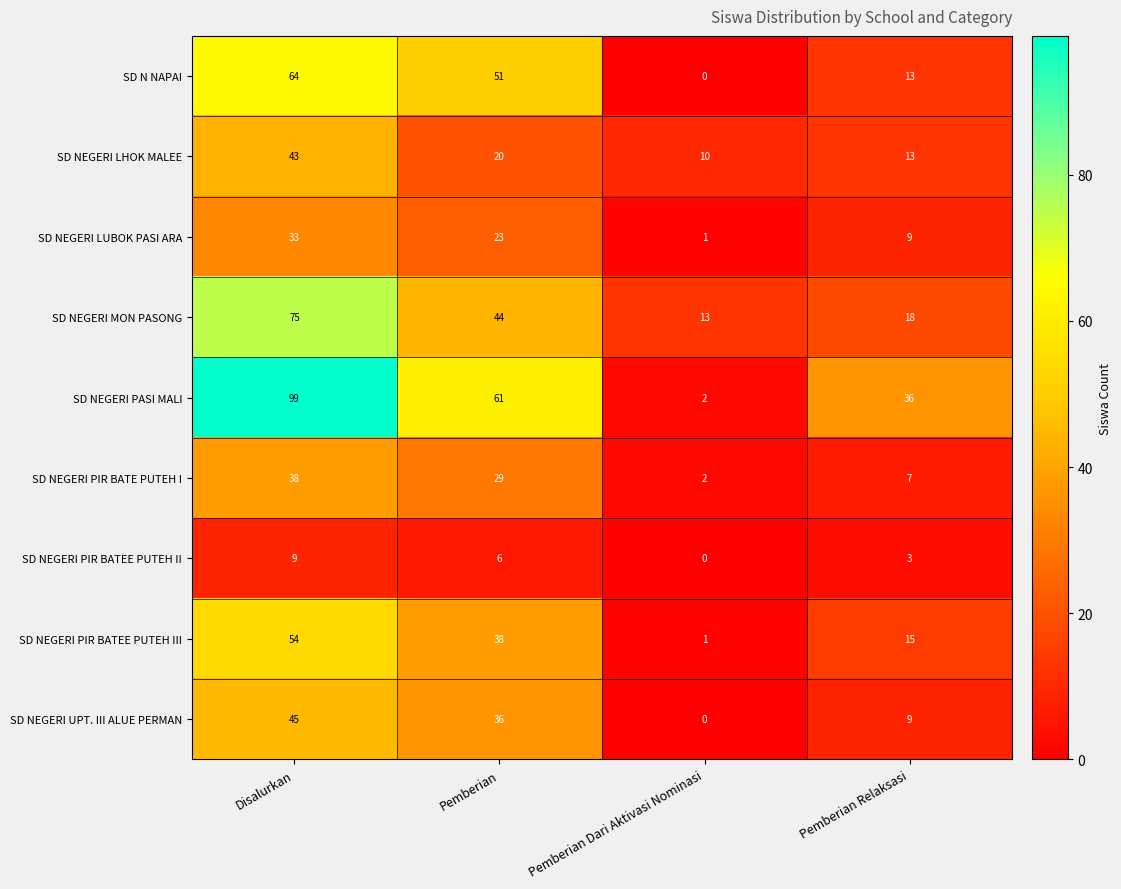

Rank the series at Pemberian from highest to lowest value.

SD NEGERI PASI MALI, SD N NAPAI, SD NEGERI MON PASONG, SD NEGERI PIR BATEE PUTEH III, SD NEGERI UPT. III ALUE PERMAN, SD NEGERI PIR BATE PUTEH I, SD NEGERI LUBOK PASI ARA, SD NEGERI LHOK MALEE, SD NEGERI PIR BATEE PUTEH II